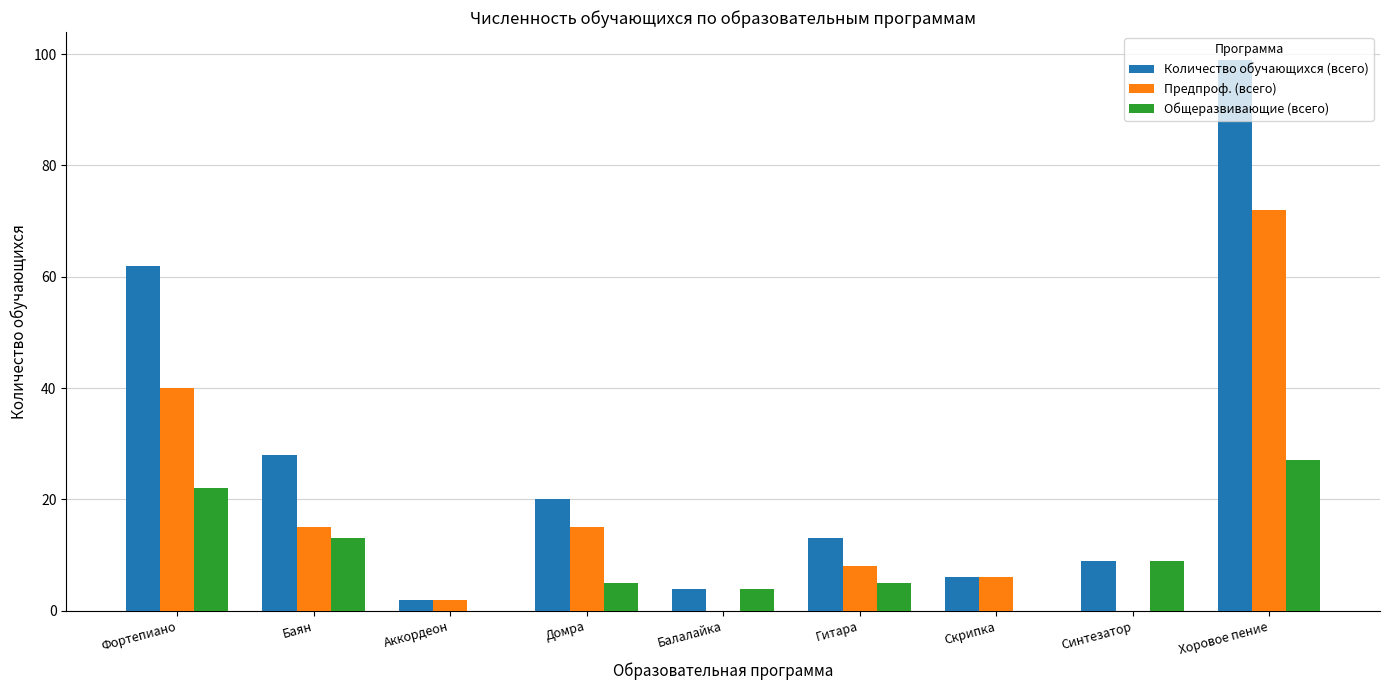

The value of Предпроф. (всего) at Фортепиано is 71. True or false?

False